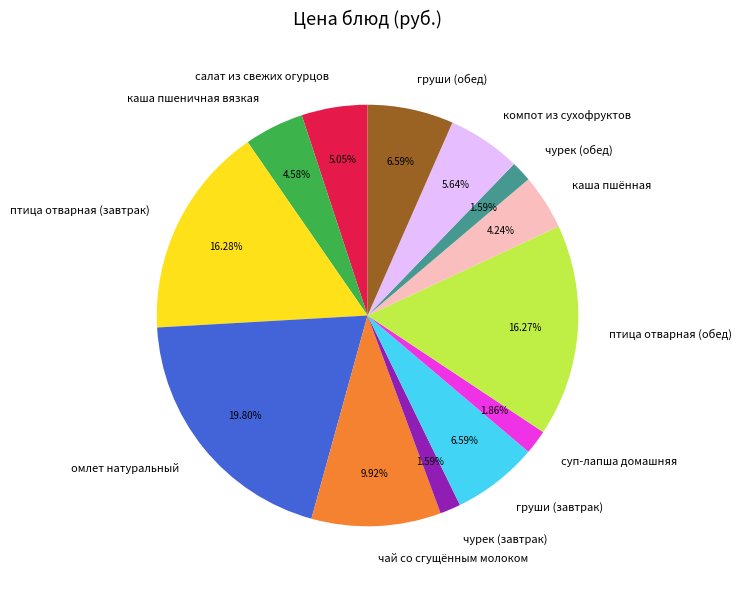

Between птица отварная (завтрак) and груши (завтрак), which is larger?

птица отварная (завтрак)